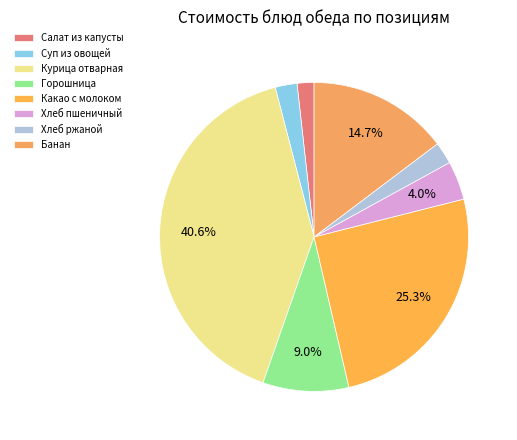

Combined, what portion of the pie is Горошница and Хлеб ржаной?

11.3%